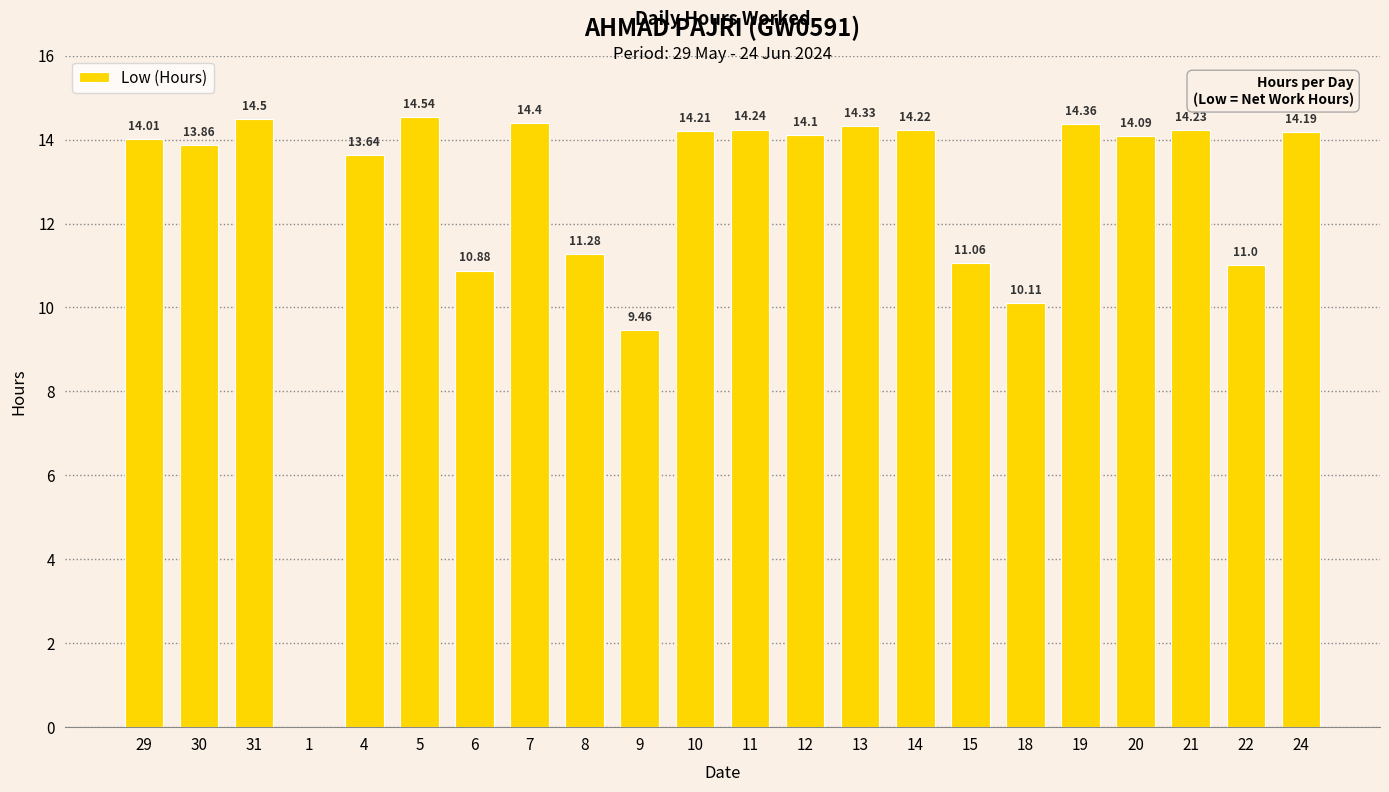

Count the number of categories in the chart.

22